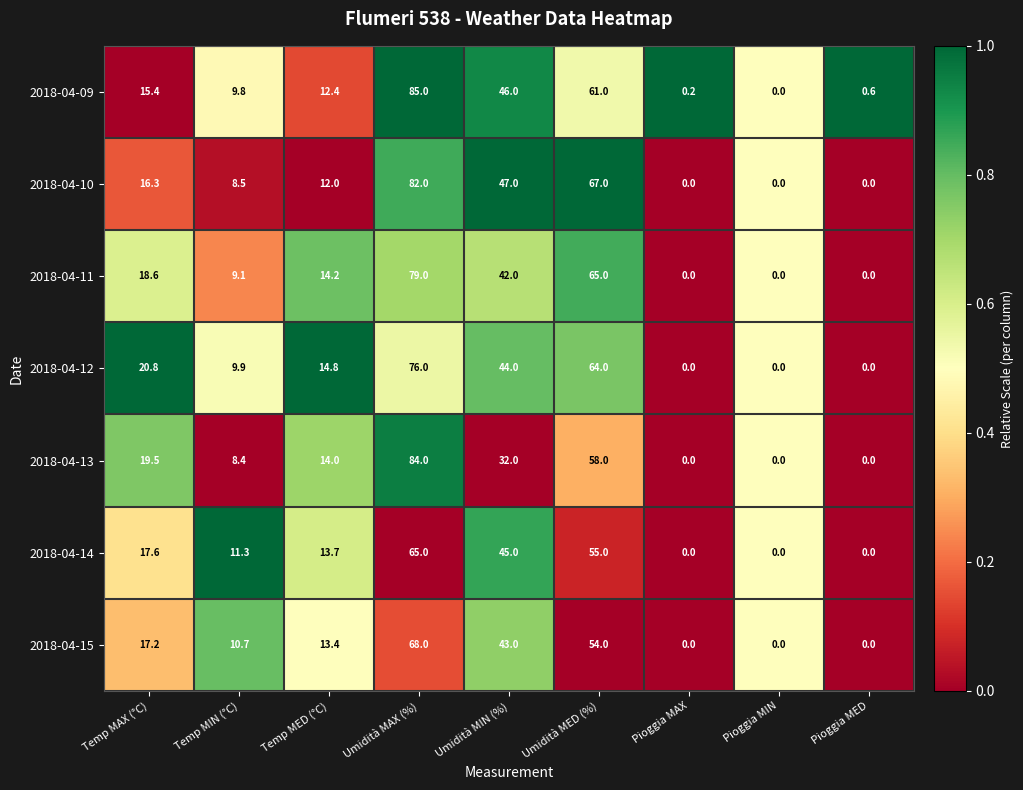

The value of 2018-04-11 at Umidità MED (%) is 114.2. True or false?

False